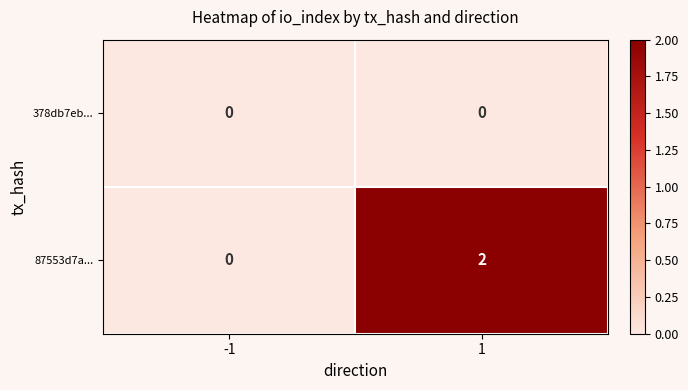

Rank the series by their average value, from lowest to highest.

378db7eb..., 87553d7a...